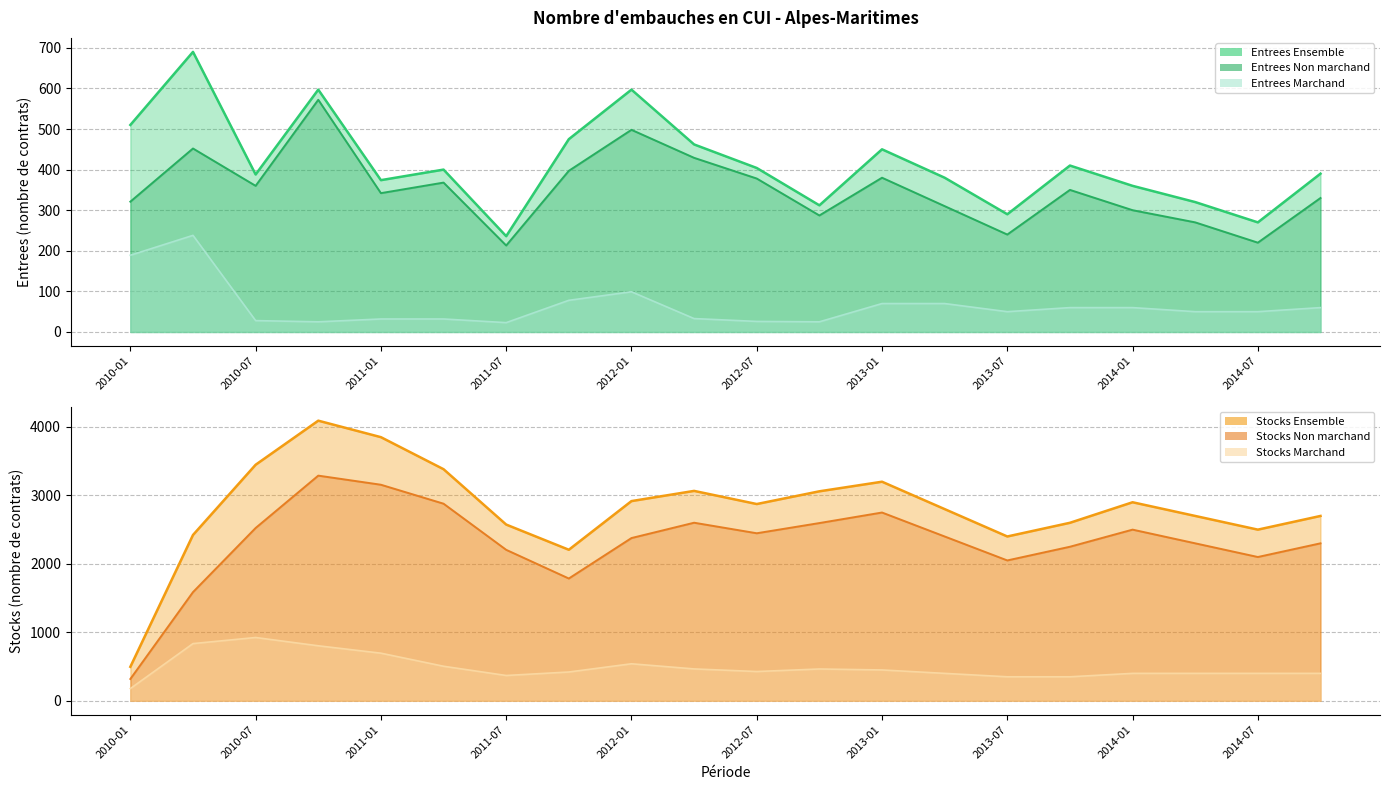

How many data points in Stocks Marchand are above 427?

9